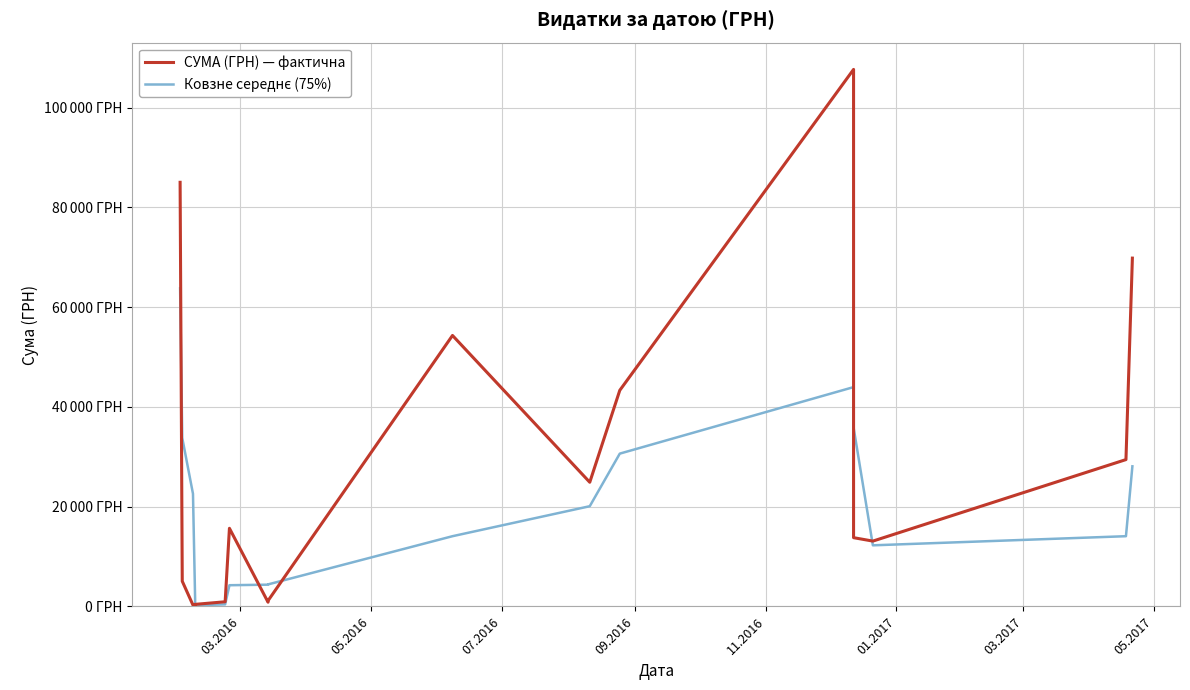

Does the chart display data point markers on the line(s)?

No